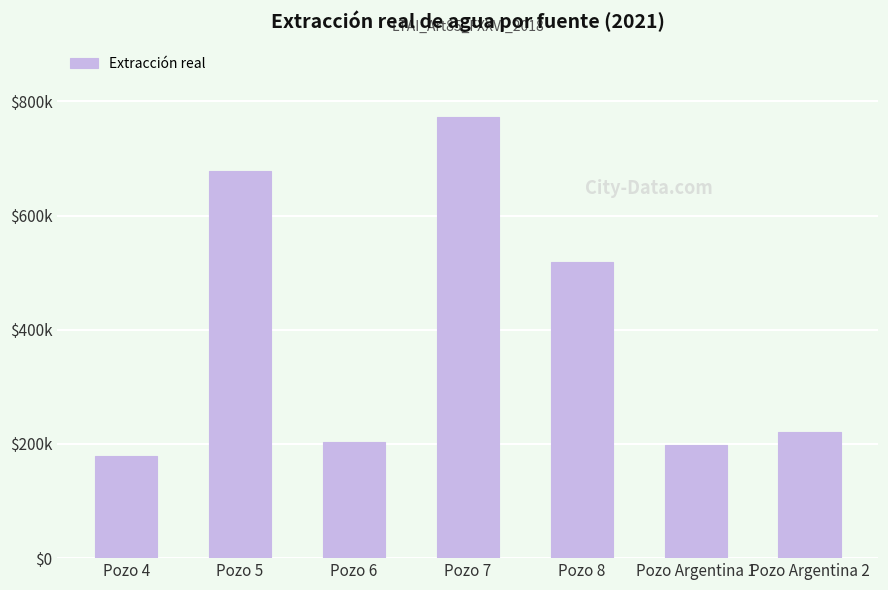

What is the sum of the values at Pozo 6 and Pozo Argentina 2?

423348